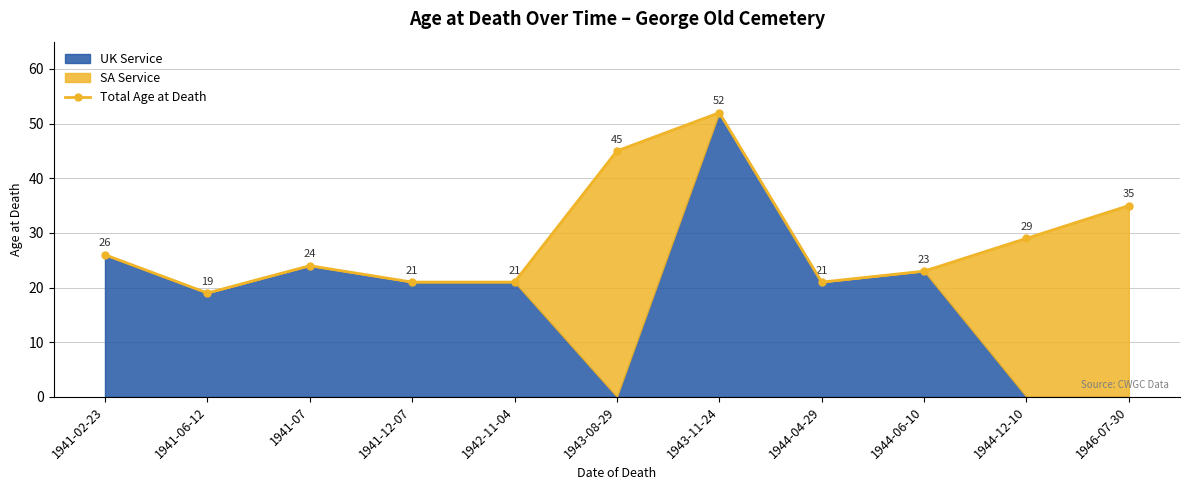

How many lines are shown in the chart?

1